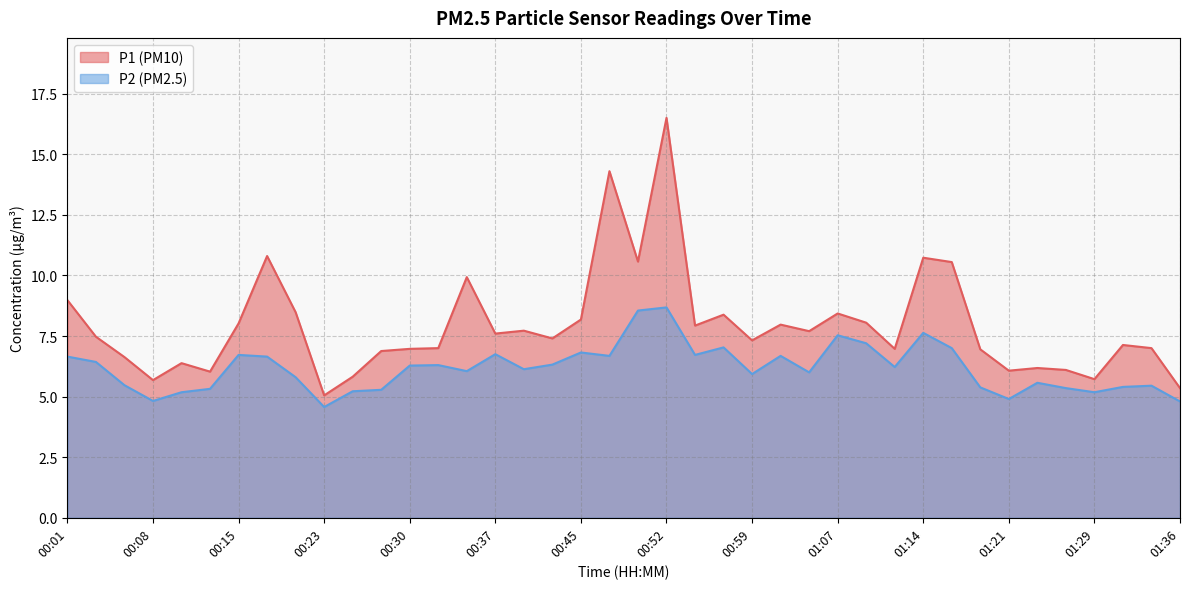

Does the chart display data point markers on the line(s)?

No